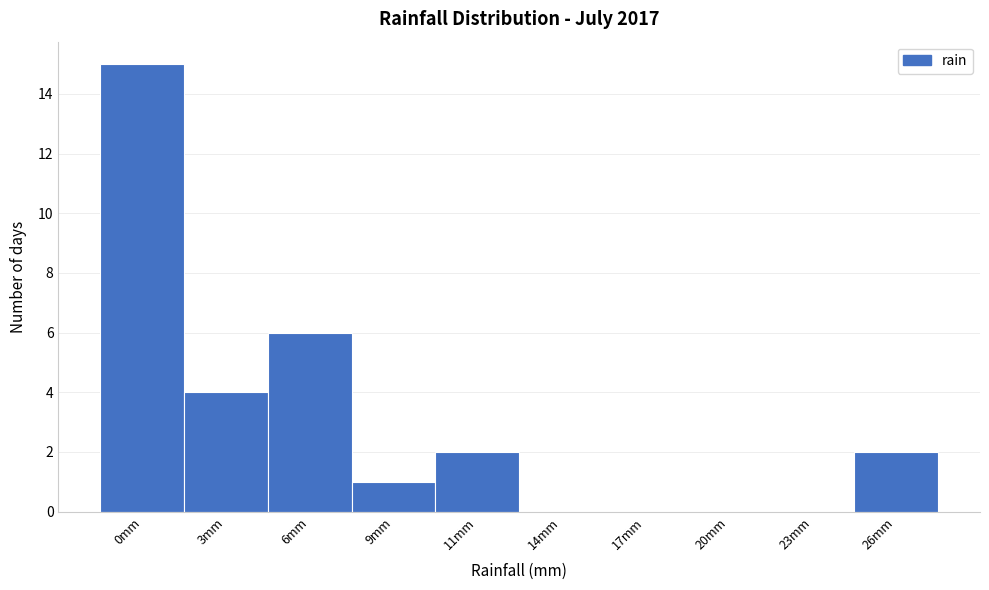

Reading left to right, transcribe all the data shown in this chart.

0mm=15	3mm=4	6mm=6	9mm=1	11mm=2	14mm=0	17mm=0	20mm=0	23mm=0	26mm=2